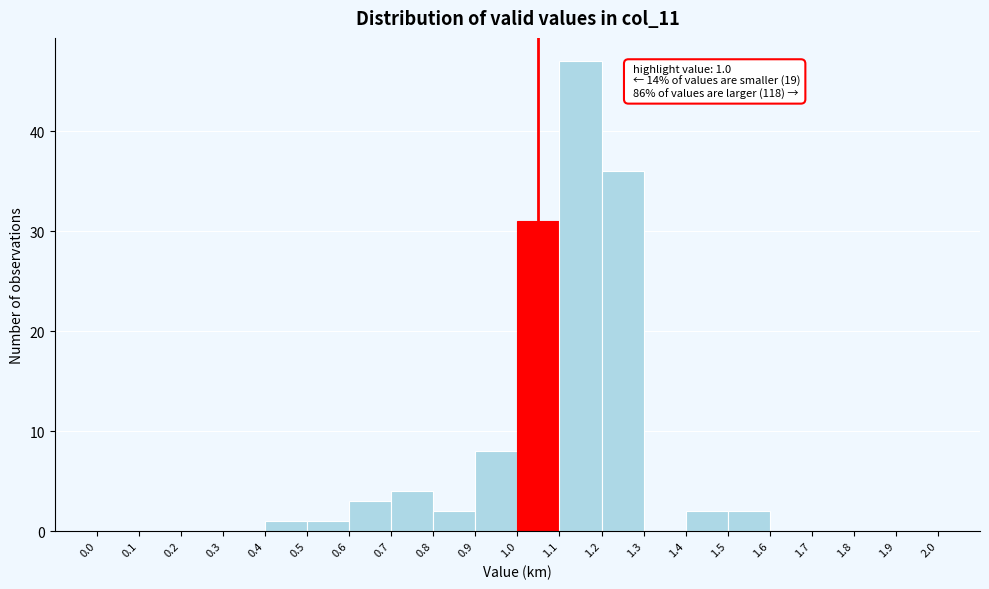

Which range on the x-axis has the tallest bar?

1.1 to 1.2